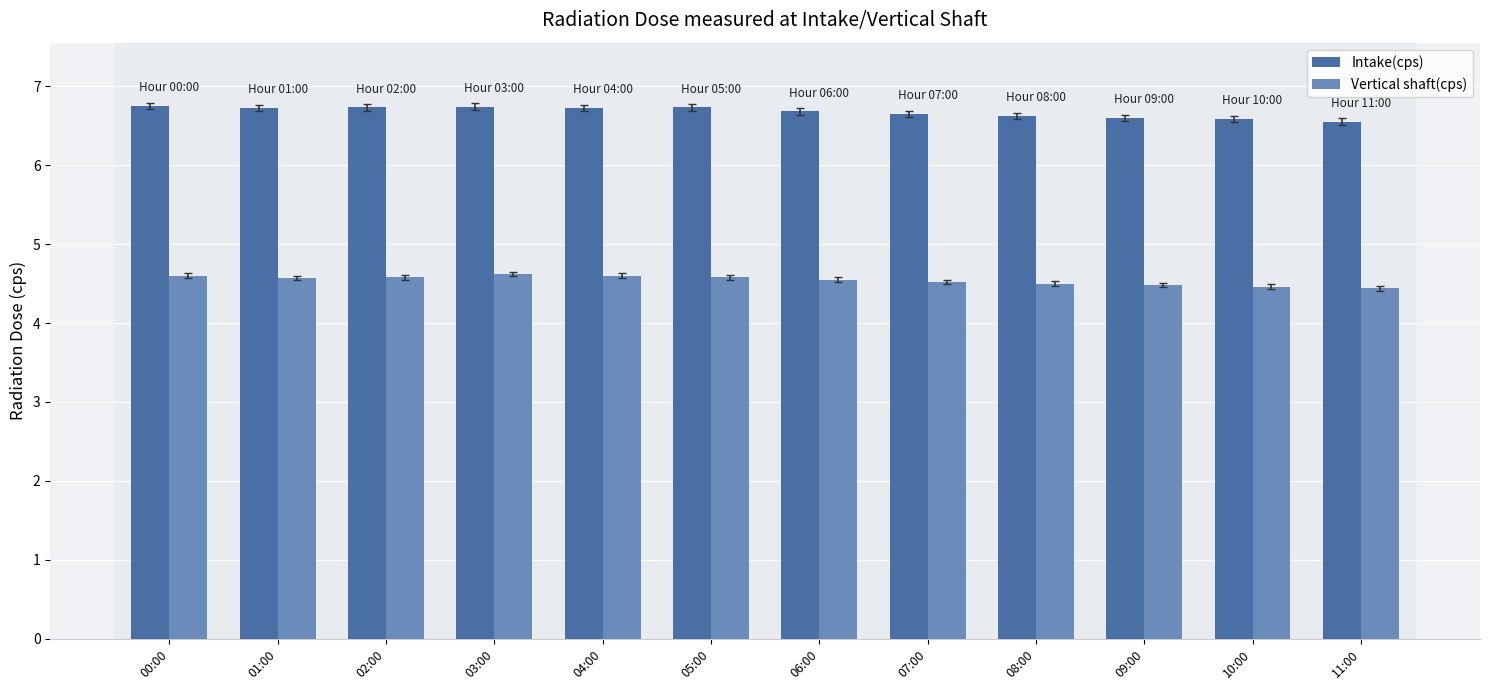

The Vertical shaft(cps) series shows 4.5 at 10:00. True or false?

True